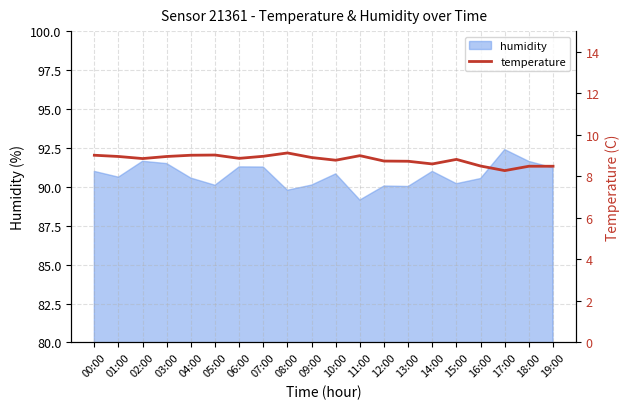

Rank the categories by value from lowest to highest.

17:00, 18:00, 19:00, 16:00, 14:00, 13:00, 12:00, 10:00, 15:00, 02:00, 06:00, 09:00, 01:00, 03:00, 07:00, 11:00, 00:00, 04:00, 05:00, 08:00